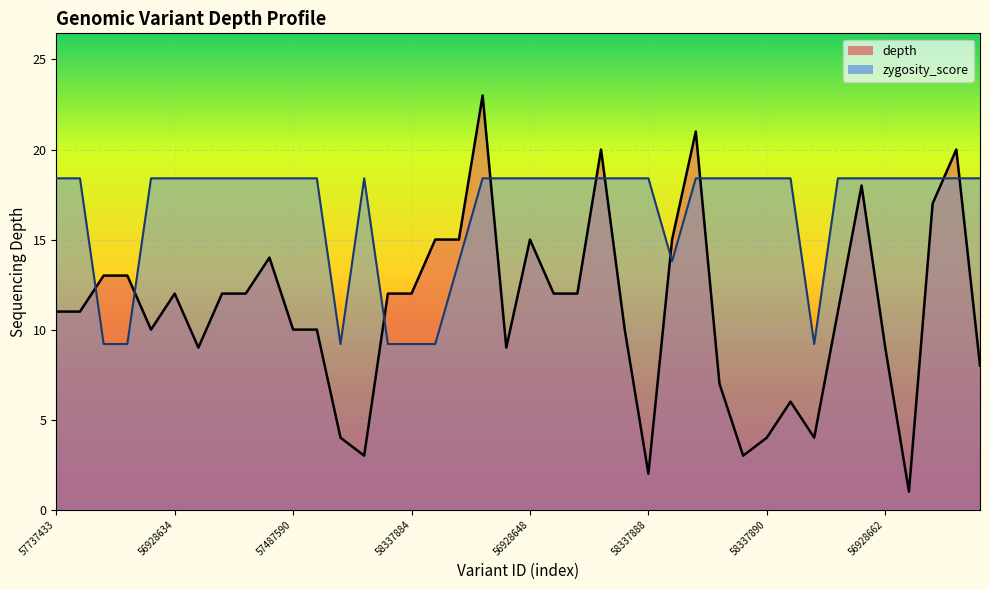

How many lines are shown in the chart?

2